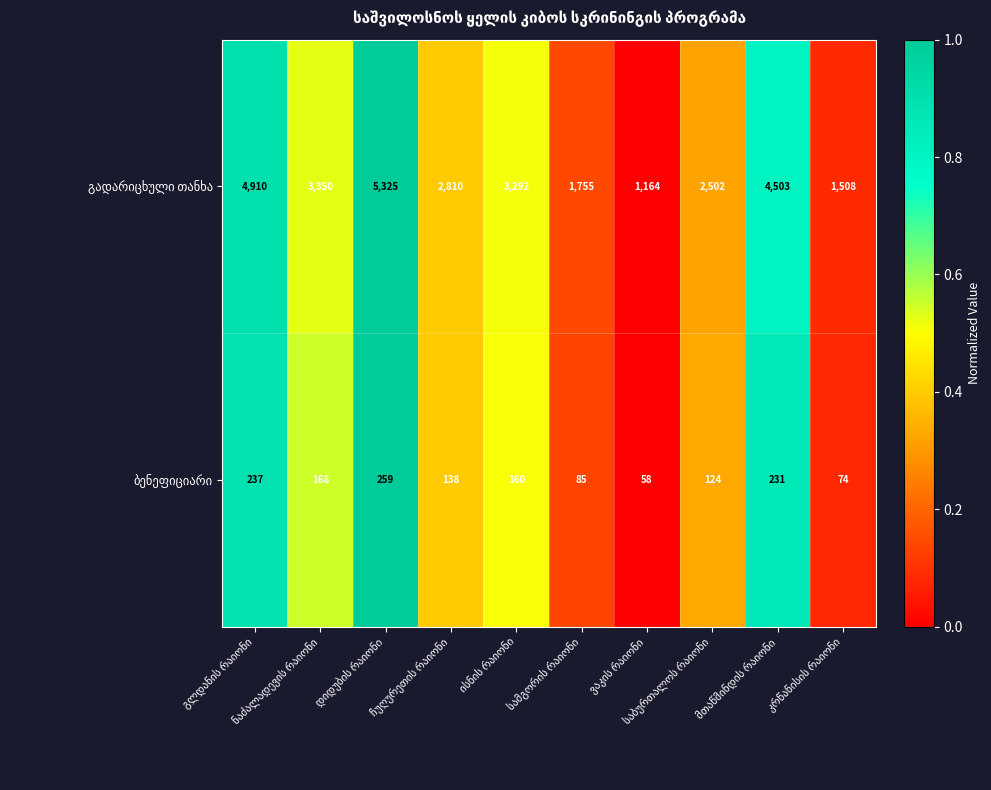

What is the smallest value displayed?

58